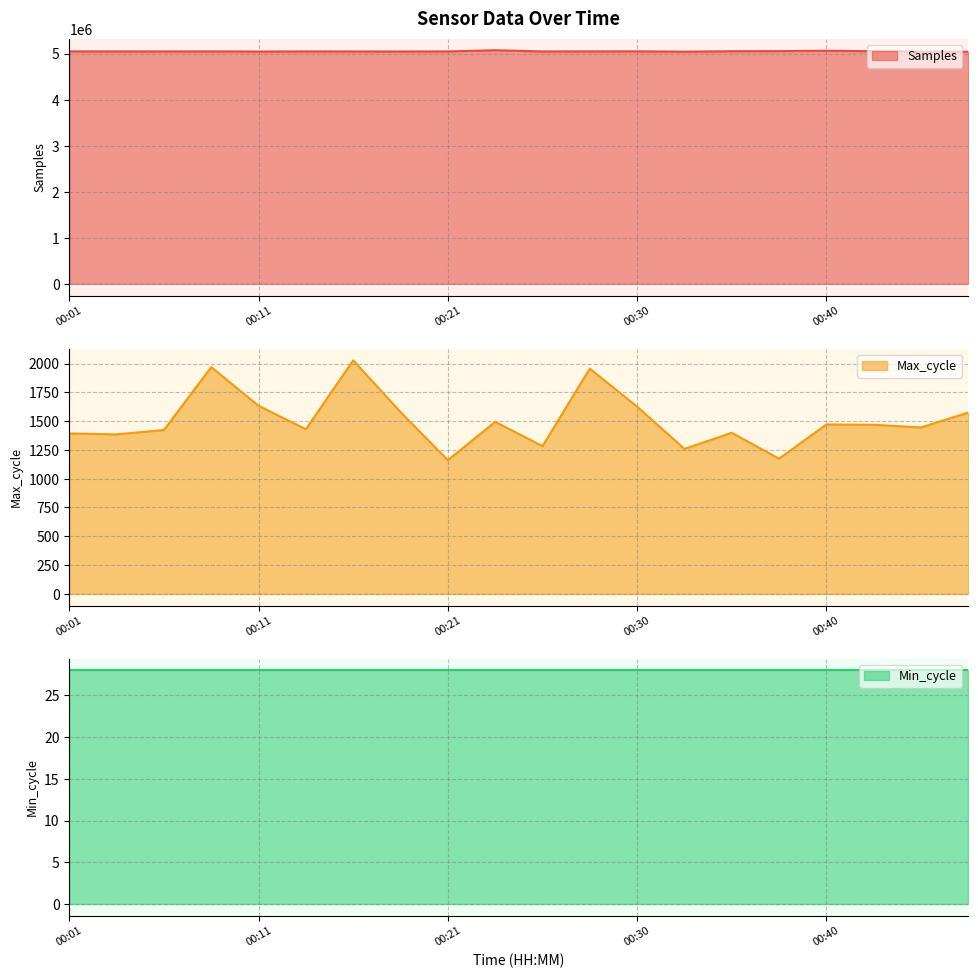

True or false: Max_cycle and Samples cross at least once.

False